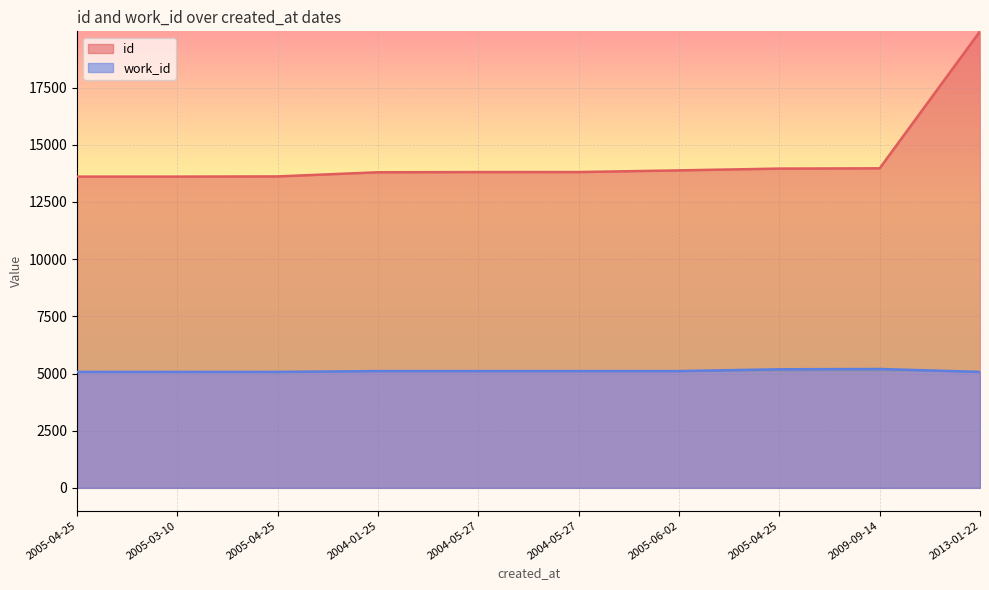

Is the value of id at 2005-04-25 greater than the value of work_id at 2005-04-25?

Yes